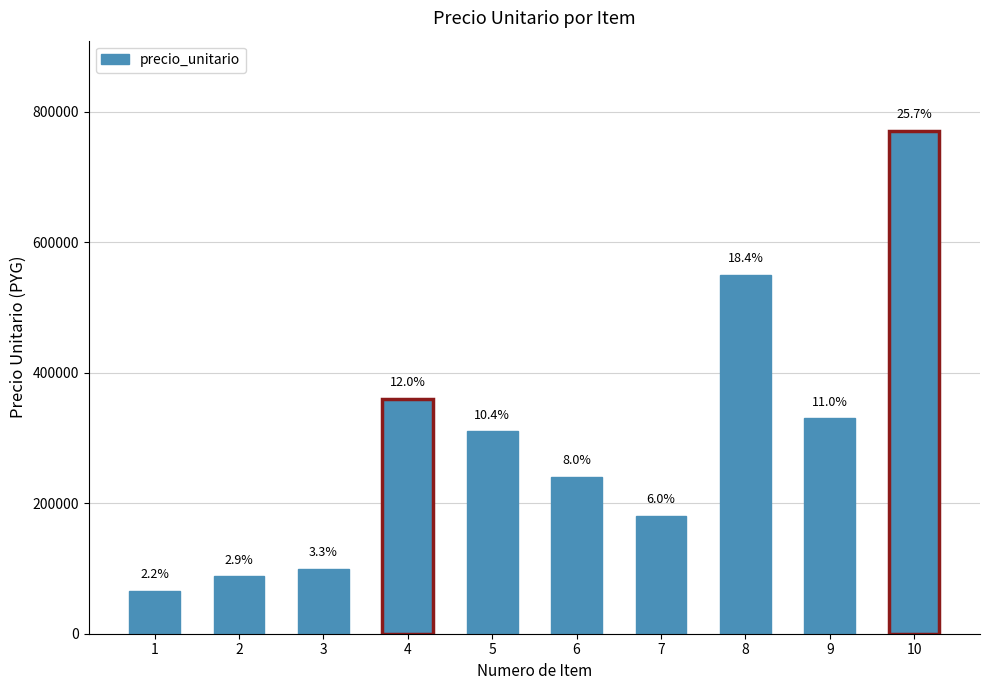

What is the difference between the maximum and minimum values?

704000